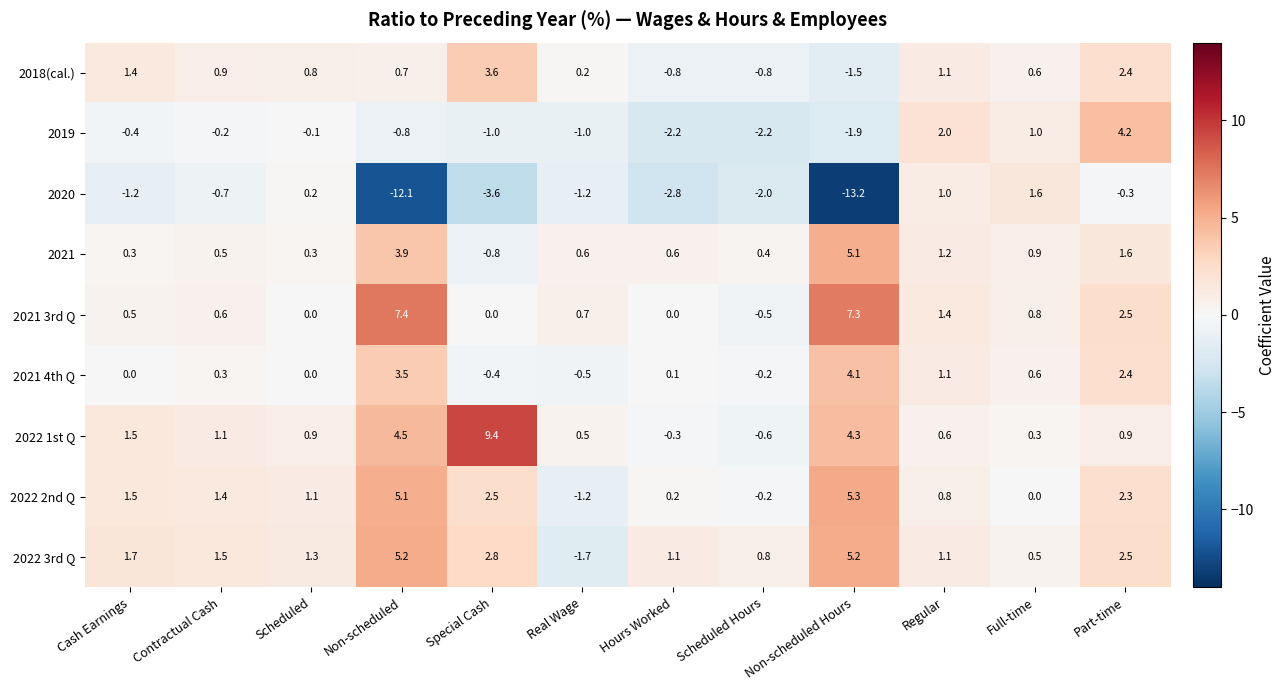

Between Hours Worked and Scheduled Hours, which series saw the biggest shift?

2020